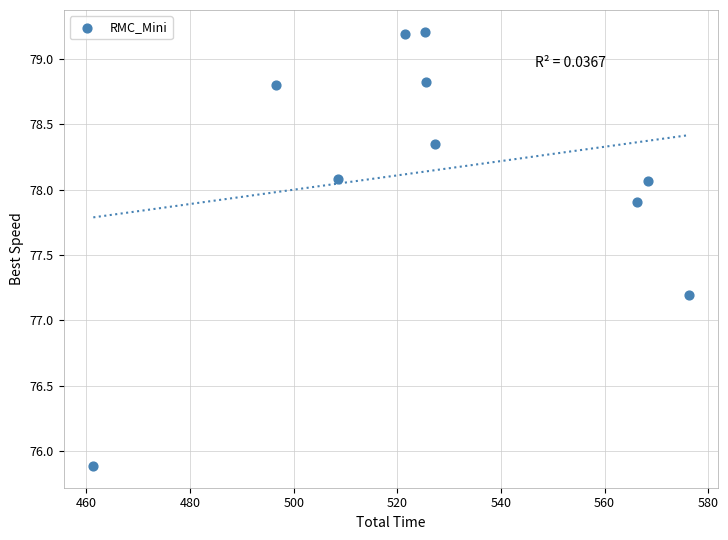

What is the average Y value?

78.2